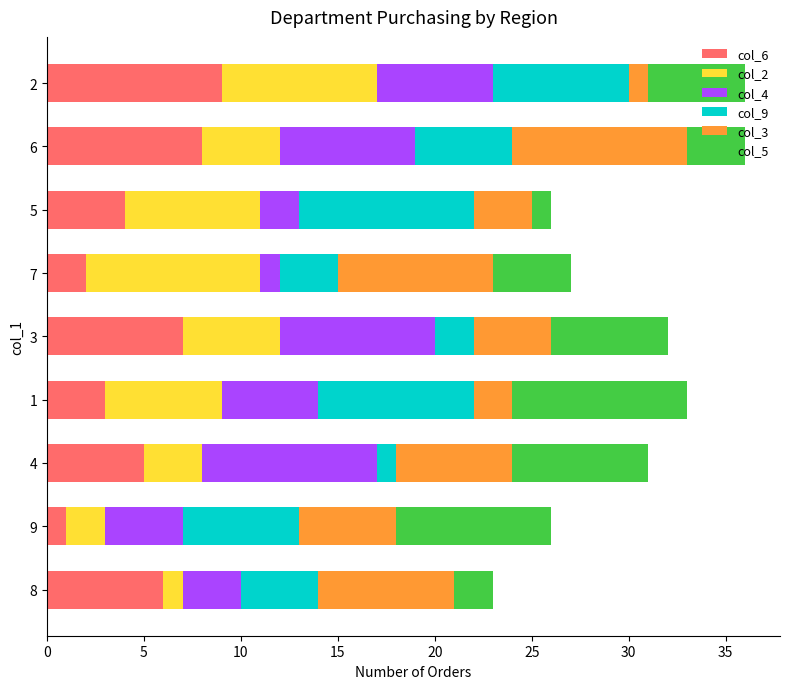

True or false: col_6 has a value of 8 at 6.

True